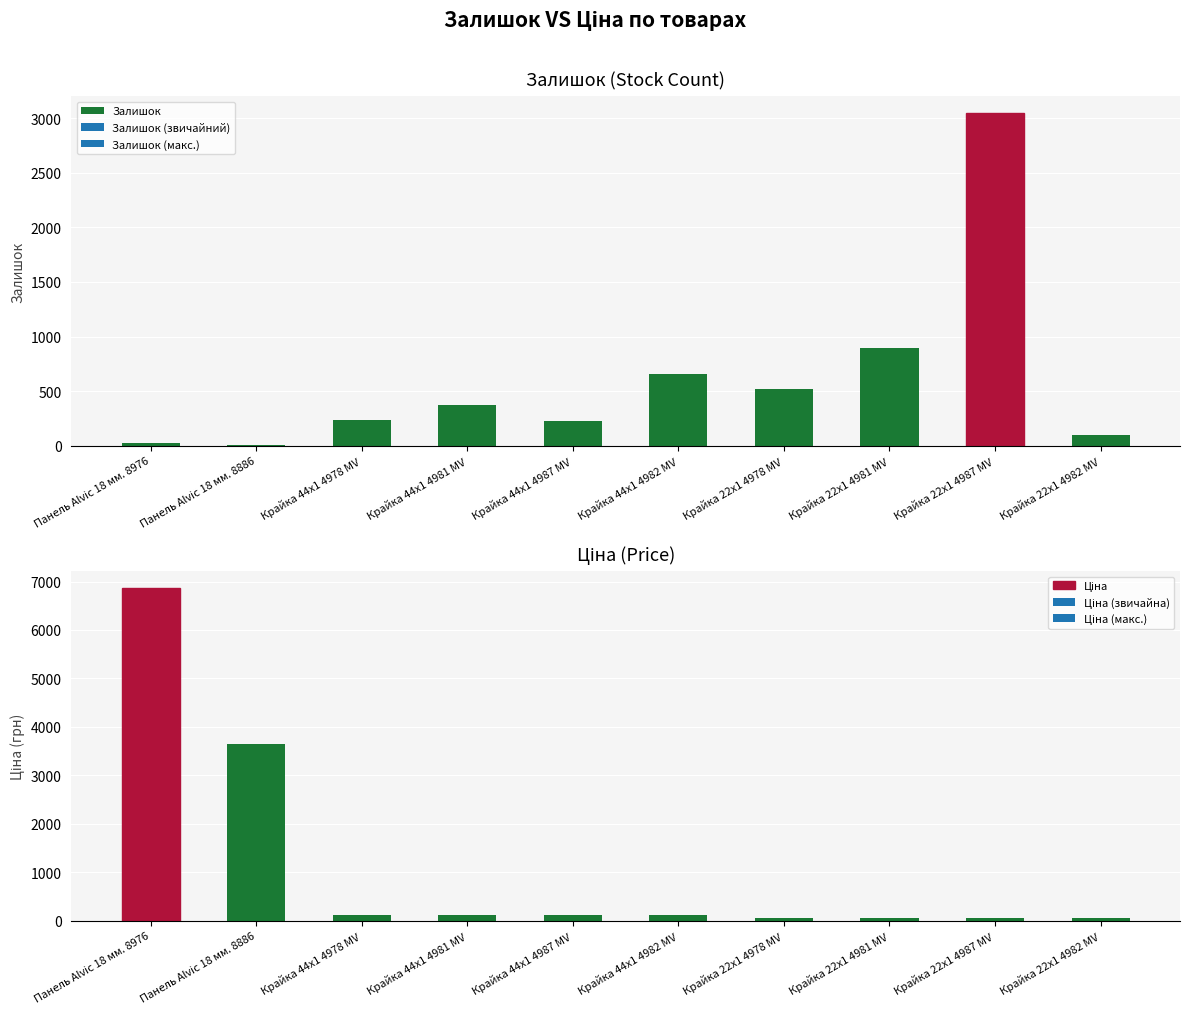

True or false: Ціна has a value of 1836.3 at Панель Alvic 18 мм. 8886.

False